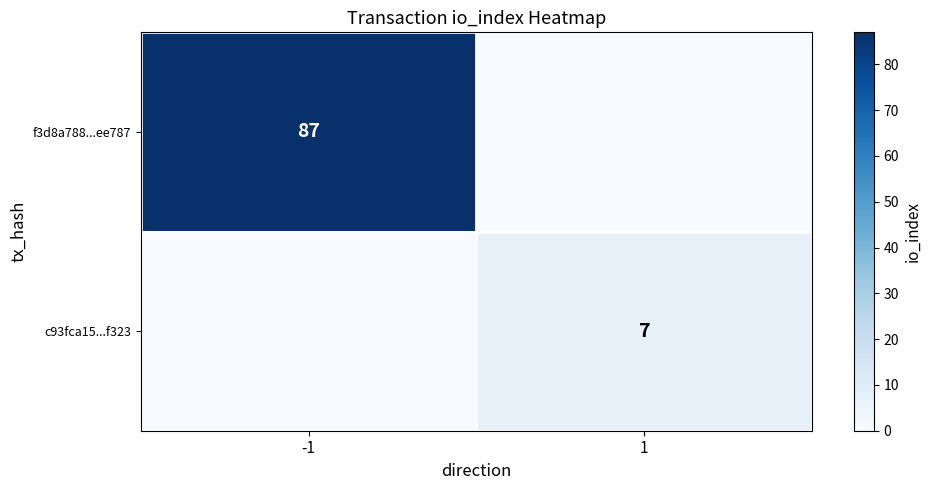

Is it true that c93fca15...f323 equals 2 at 1?

False